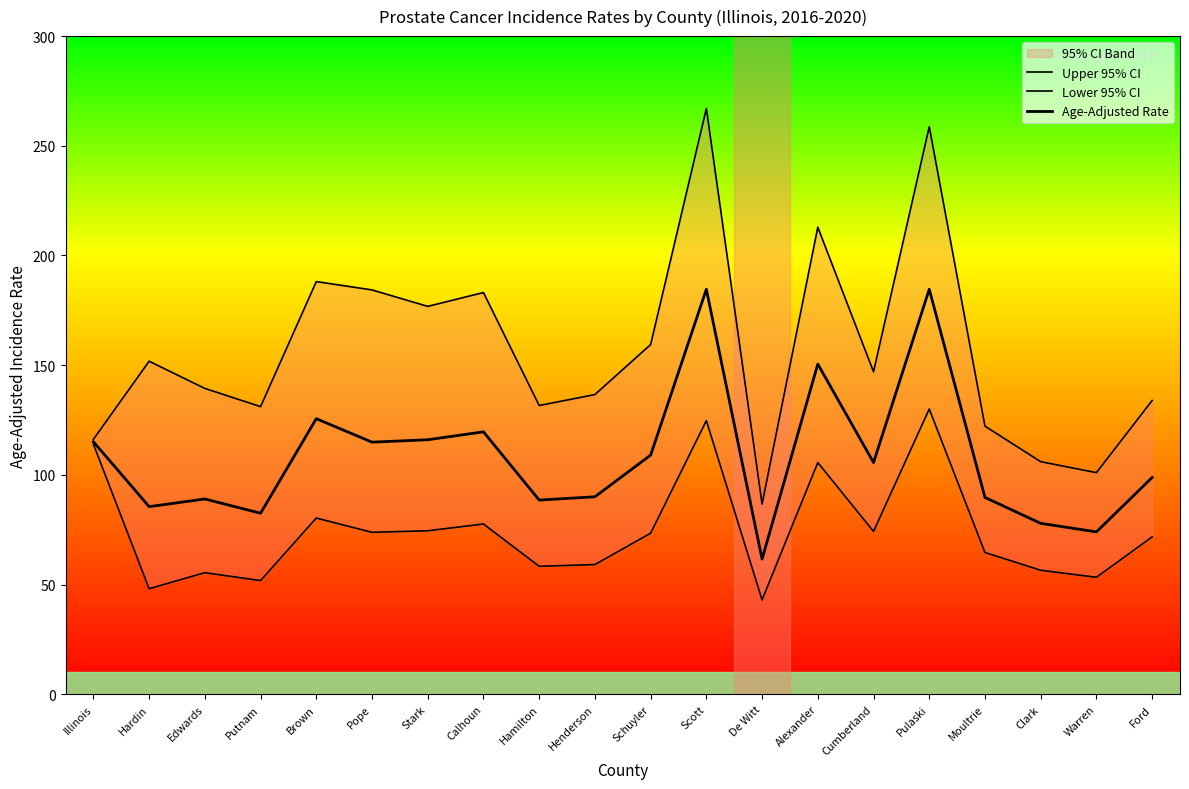

What is the maximum value for Upper 95% CI?

267.0